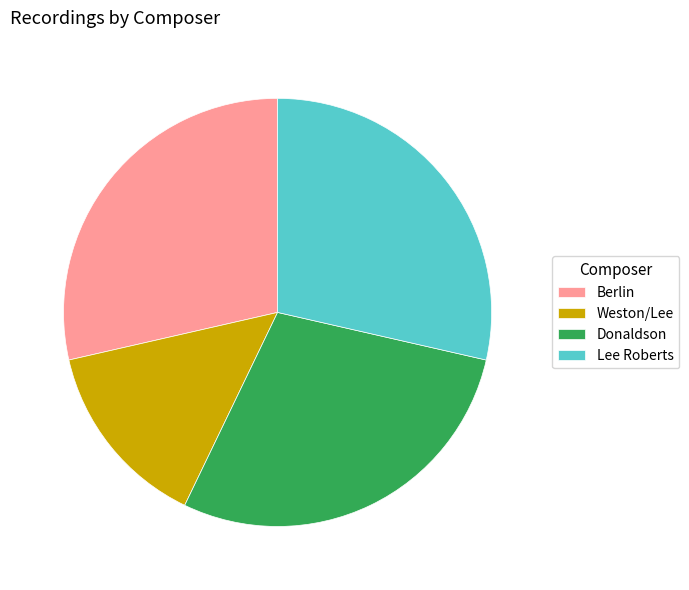

What is the smallest slice in the pie chart?

Weston/Lee